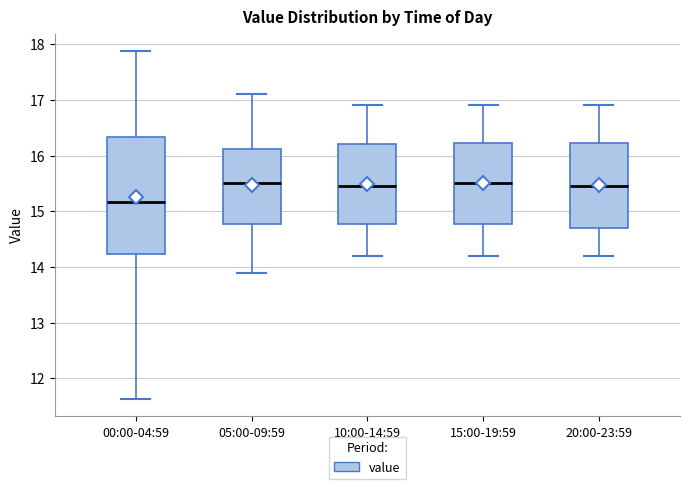

Reading left to right, read every box against the y-axis: the position of its median line, the range the box covers, and the ends of its whiskers. The values are not printed on the chart, so give them approximately, as read against the axis.

00:00-04:59: median 15.2, box 14.2 to 16.3, whiskers 11.6 to 17.9
05:00-09:59: median 15.5, box 14.8 to 16.1, whiskers 13.9 to 17.1
10:00-14:59: median 15.5, box 14.8 to 16.2, whiskers 14.2 to 16.9
15:00-19:59: median 15.5, box 14.8 to 16.2, whiskers 14.2 to 16.9
20:00-23:59: median 15.5, box 14.7 to 16.2, whiskers 14.2 to 16.9